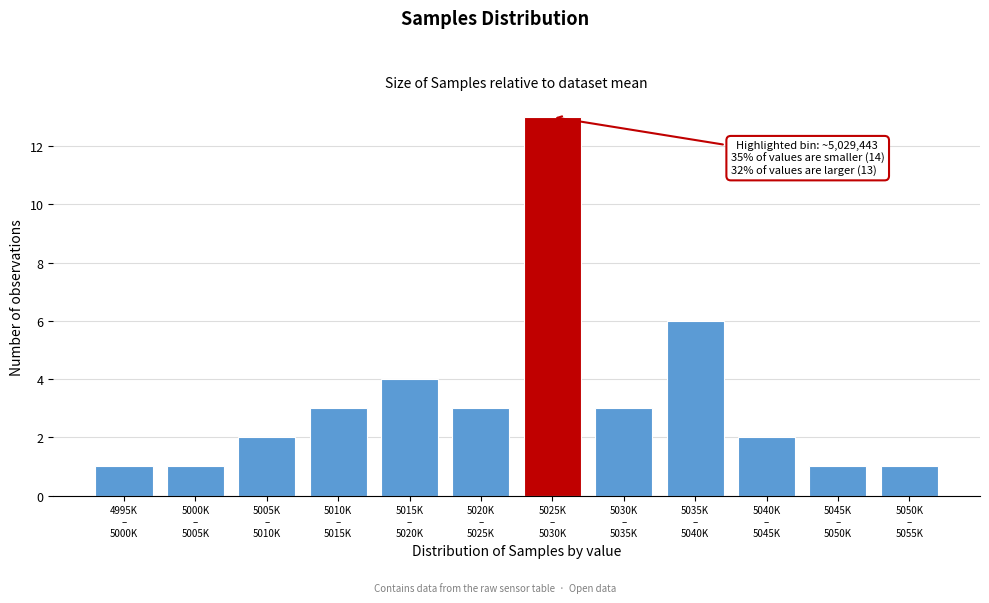

Reading left to right, extract all data points from this chart.

1	1	2	3	4	3	13	3	6	2	1	1